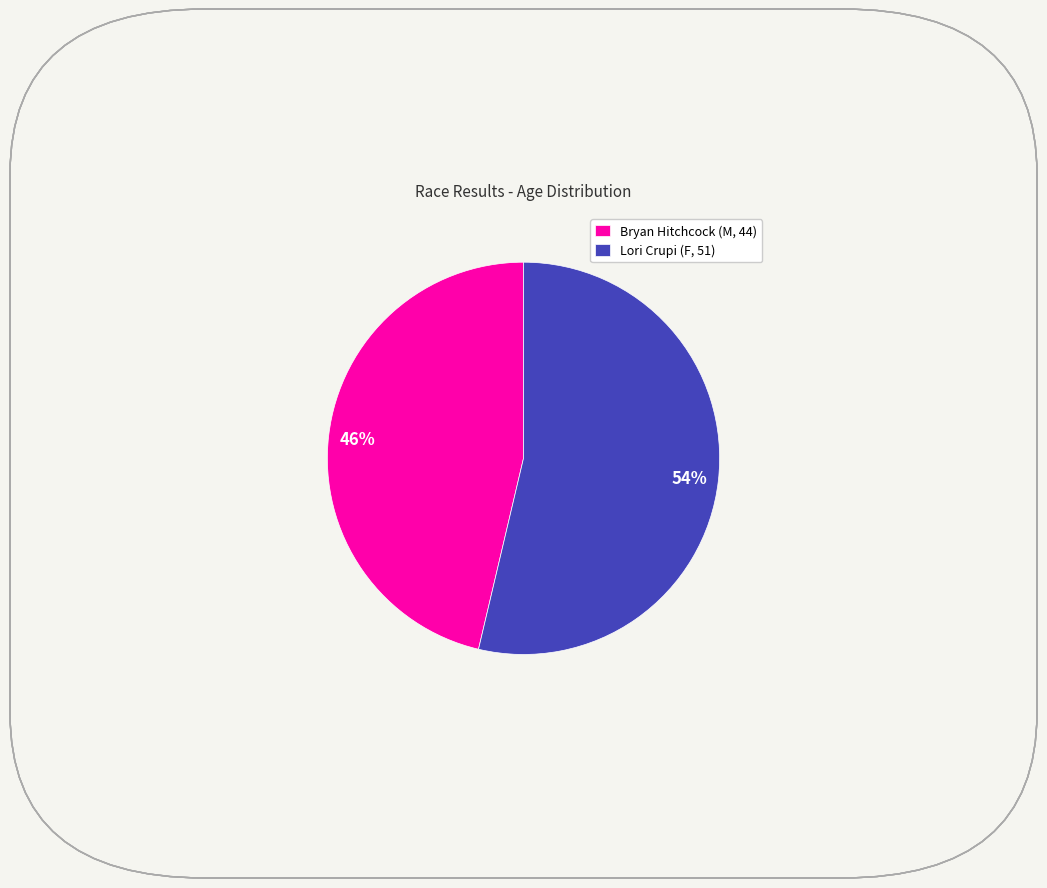

What is the ratio of the value at Bryan Hitchcock (M, 44) to the value at Lori Crupi (F, 51)?

0.9